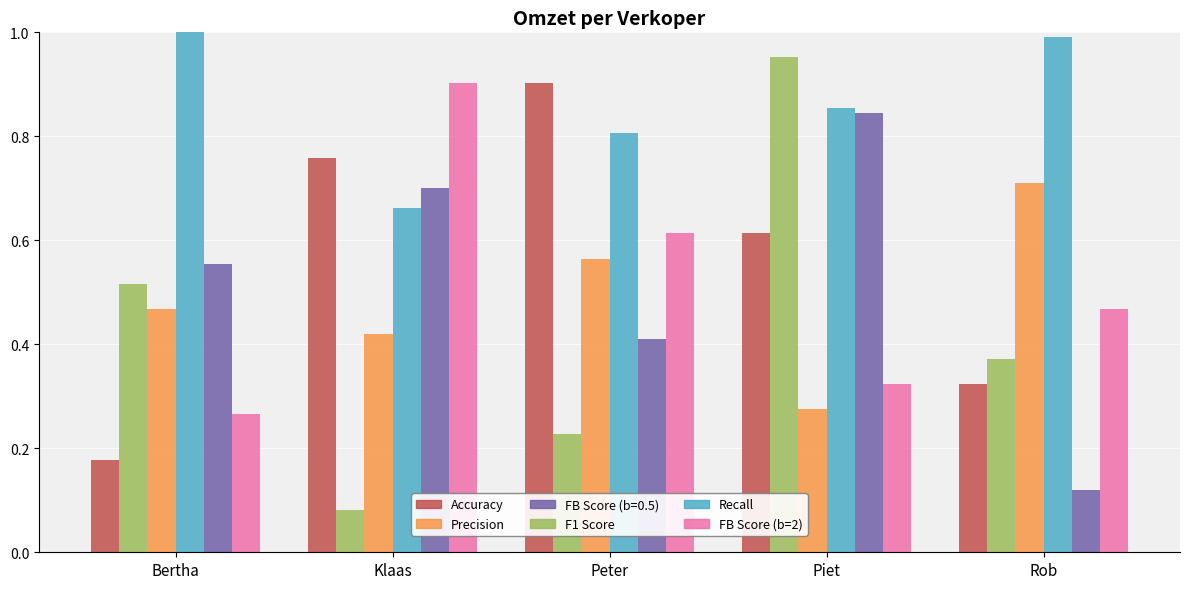

What is the sum of the Accuracy values at Bertha and Peter?

1.1